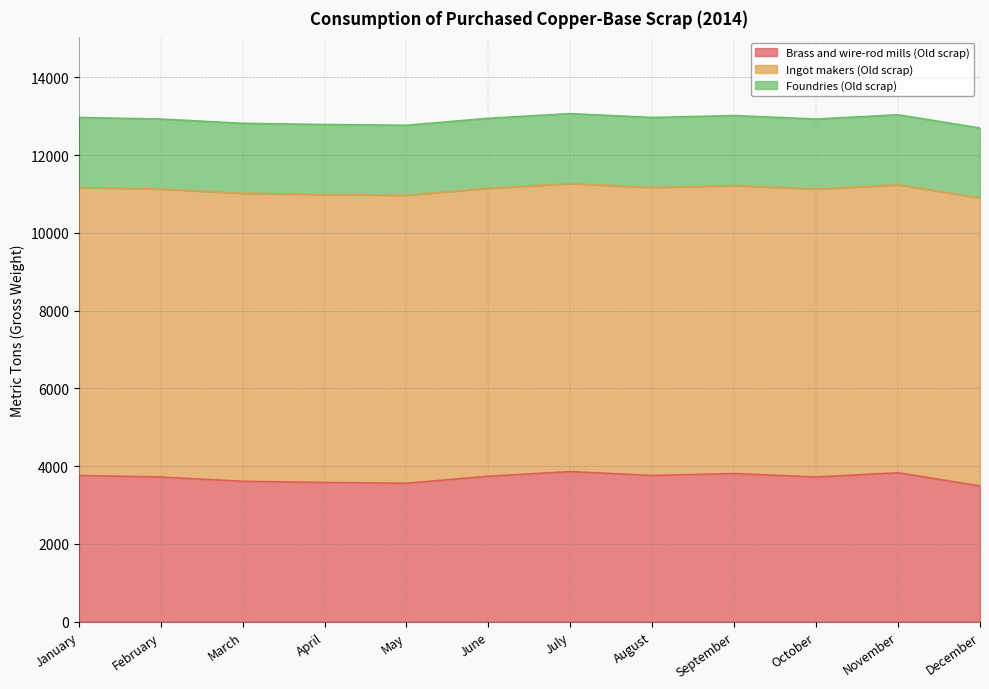

Reading left to right, transcribe all the data shown in this chart.

Brass and wire-rod mills (Old scrap): 3760	3720	3610	3580	3560	3740	3860	3760	3810	3720	3830	3490
Ingot makers (Old scrap): 7410	7410	7410	7410	7410	7410	7410	7410	7410	7410	7410	7410
Foundries (Old scrap): 1800	1800	1800	1800	1800	1800	1800	1800	1800	1800	1800	1800